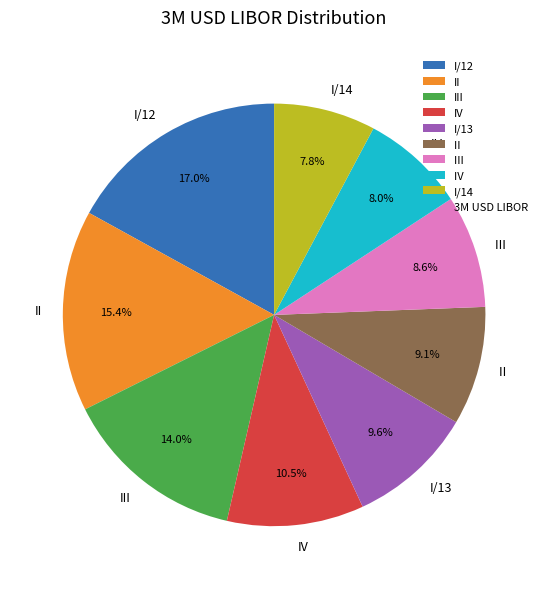

Is there a majority slice in this chart?

No